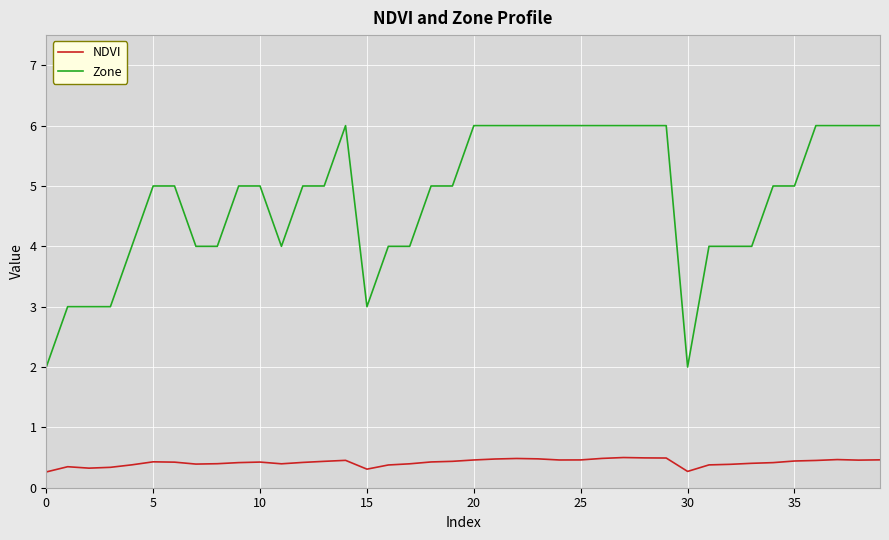

List the series in order of their overall mean, highest first.

Zone, NDVI